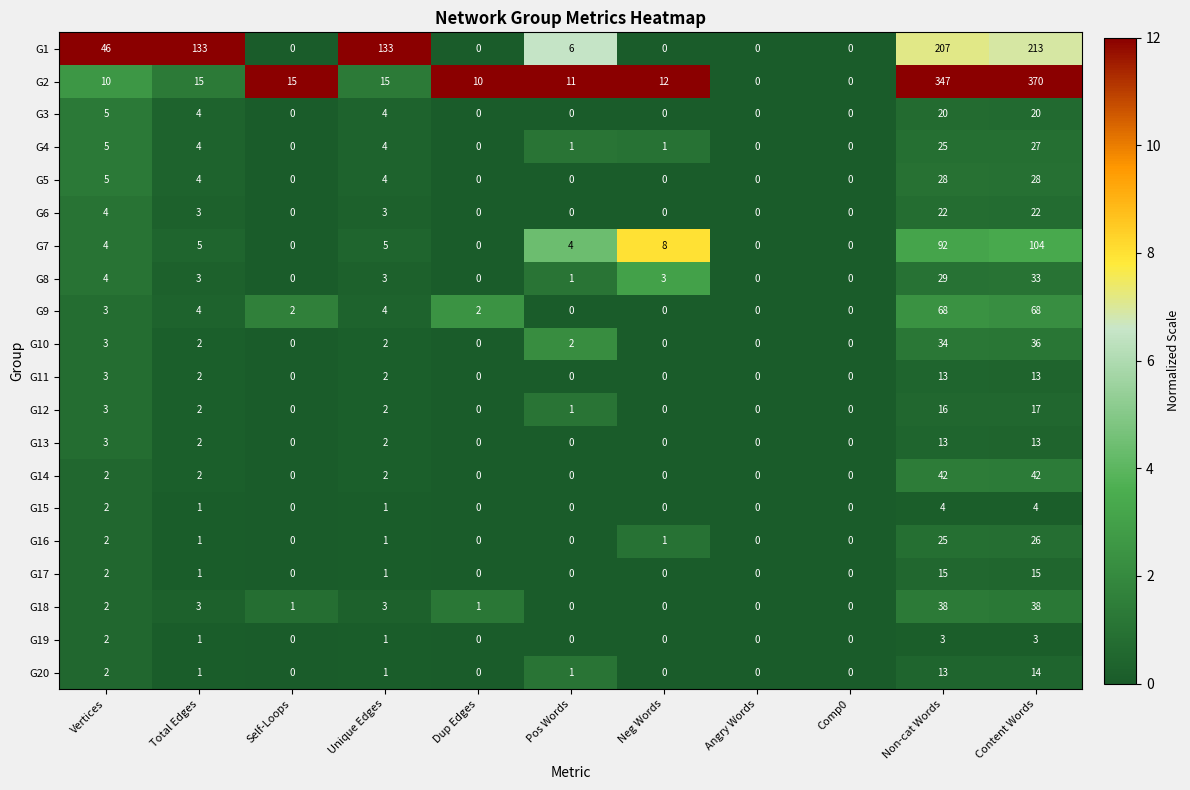

At which category is the sum across all series the highest?

Content Words